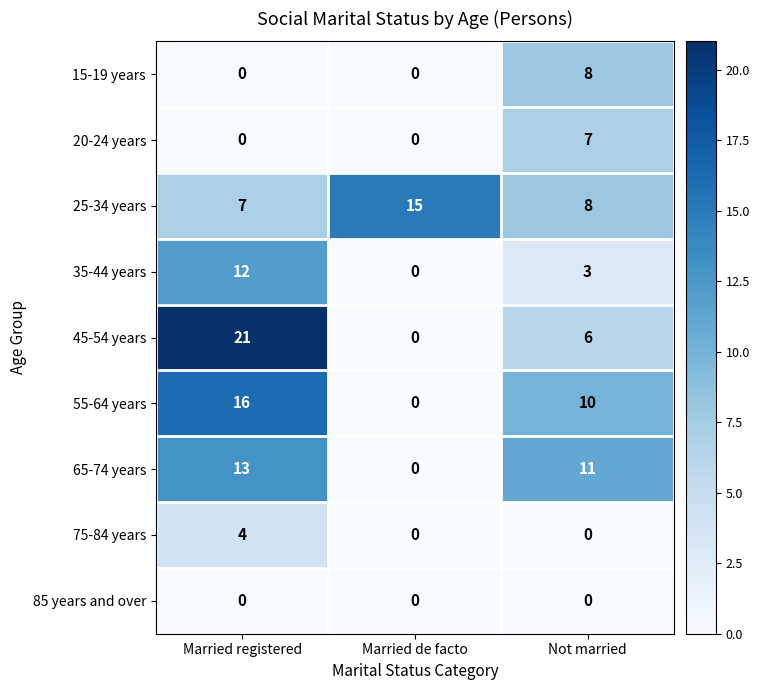

Which series has the widest spread of values?

45-54 years